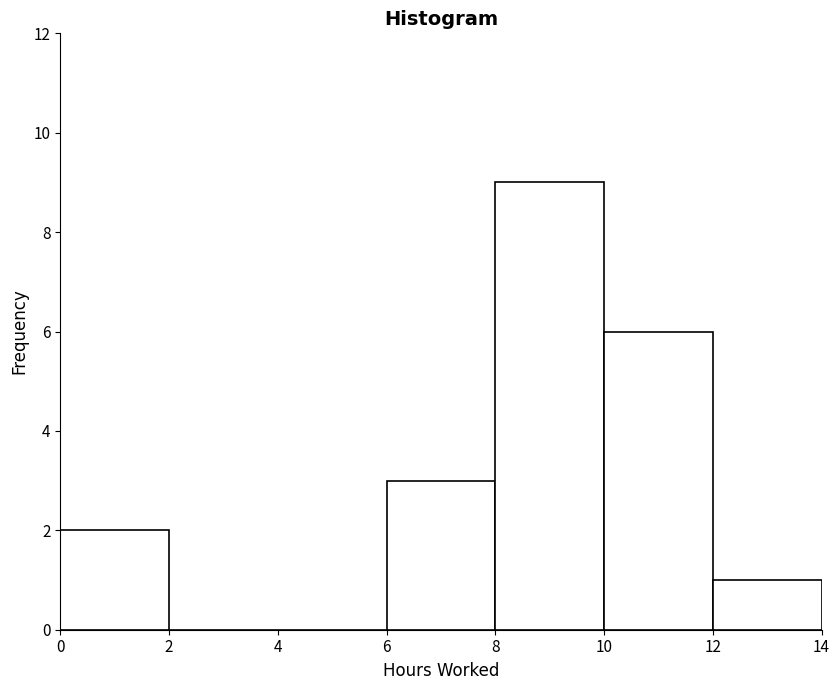

Reading left to right, transcribe this chart: for each bar, give the range it covers on the x-axis and its height. The values are not printed on the chart, so give them approximately, as read against the axis.

0 to 2: 2
2 to 4: 0
4 to 6: 0
6 to 8: 3
8 to 10: 9
10 to 12: 6
12 to 14: 1